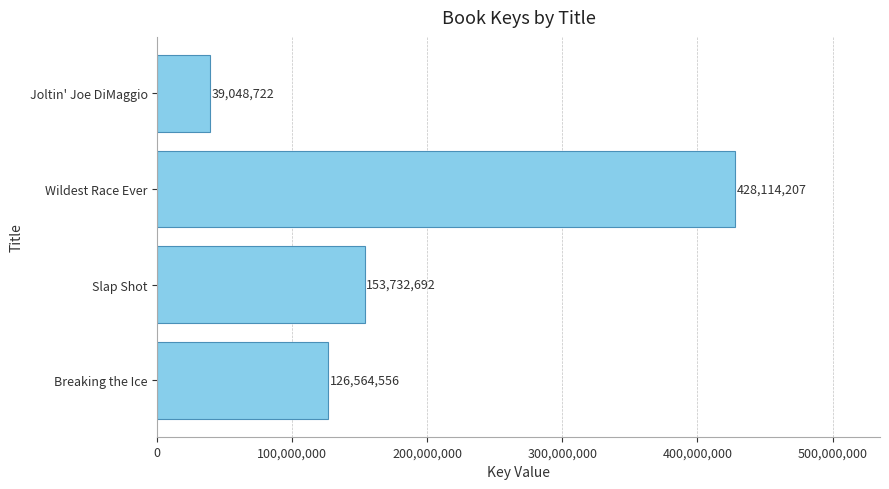

Rank the categories by value from highest to lowest.

Wildest Race Ever, Slap Shot, Breaking the Ice, Joltin' Joe DiMaggio